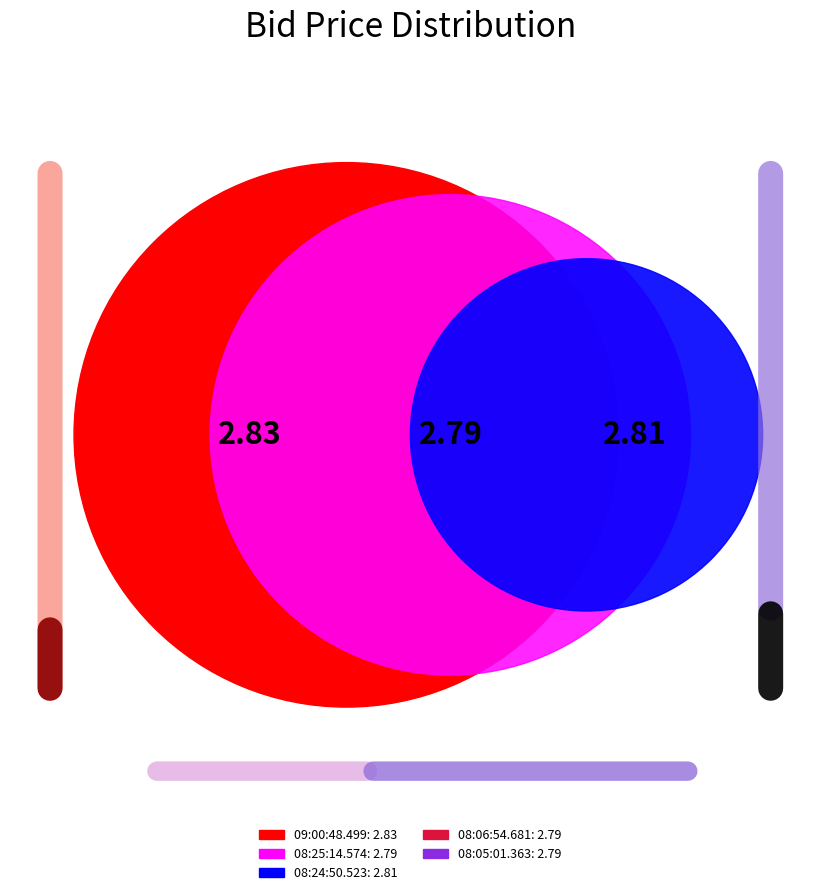

What percentage is the 09:00:48.499 slice, to the nearest percent?

20%